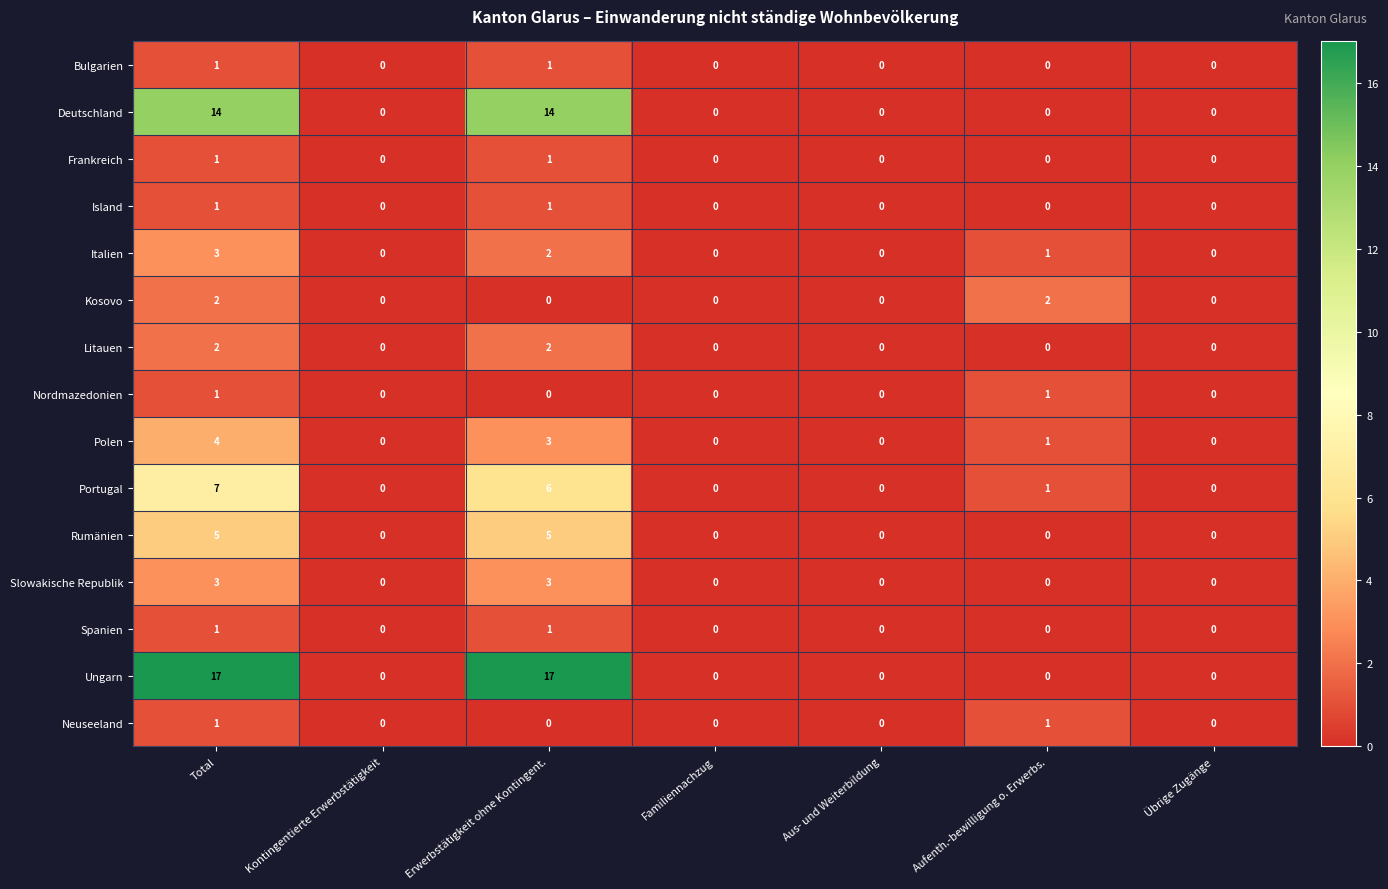

What is the greatest value displayed?

17